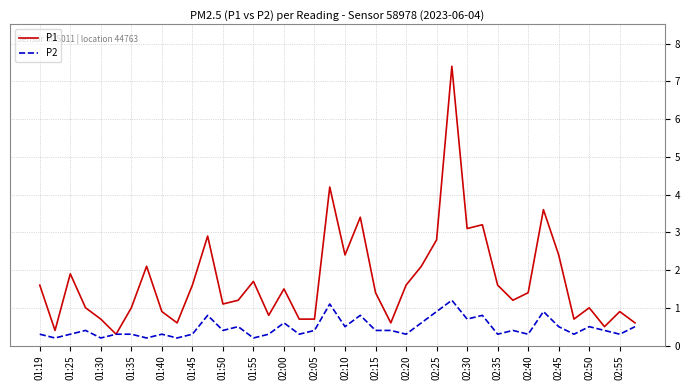

Which series has the widest spread of values?

P1